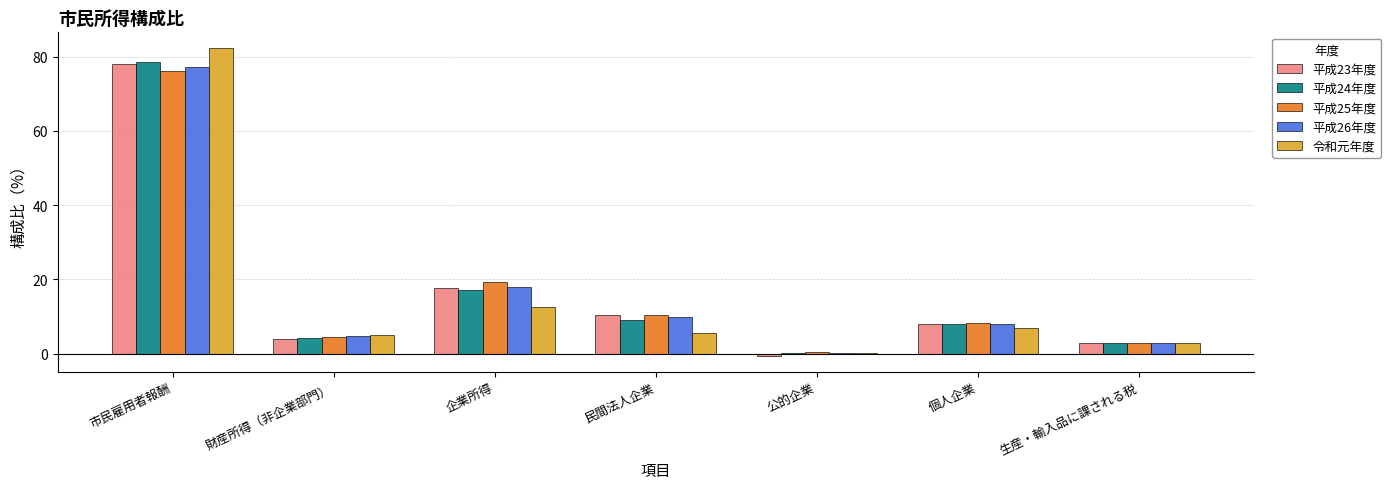

Where is 平成24年度 nearest to the value 39?

企業所得